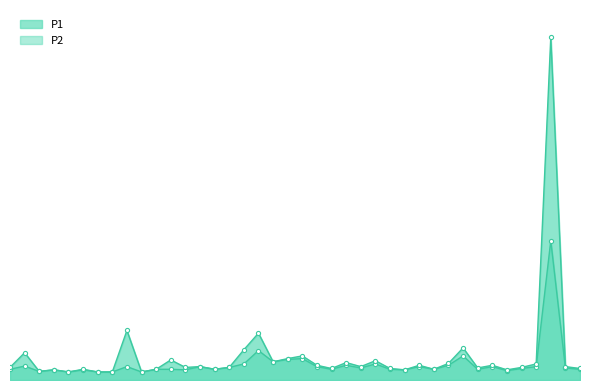

What is the value of the P1 point at the 8th from the left?

0.3